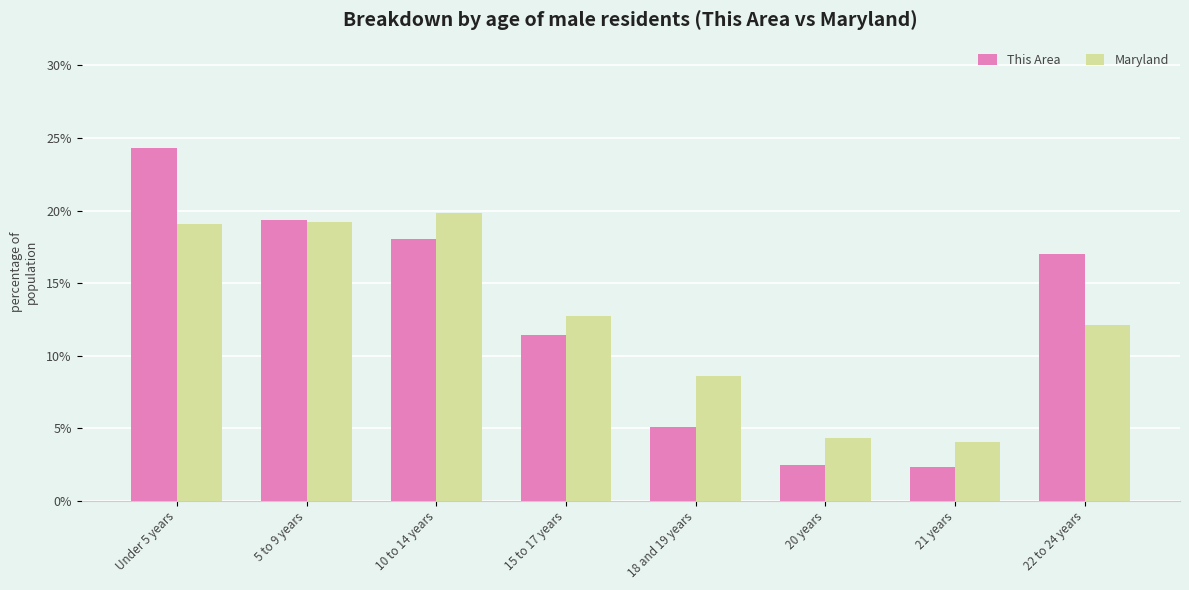

At 20 years, list the series in order from smallest to largest.

This Area, Maryland